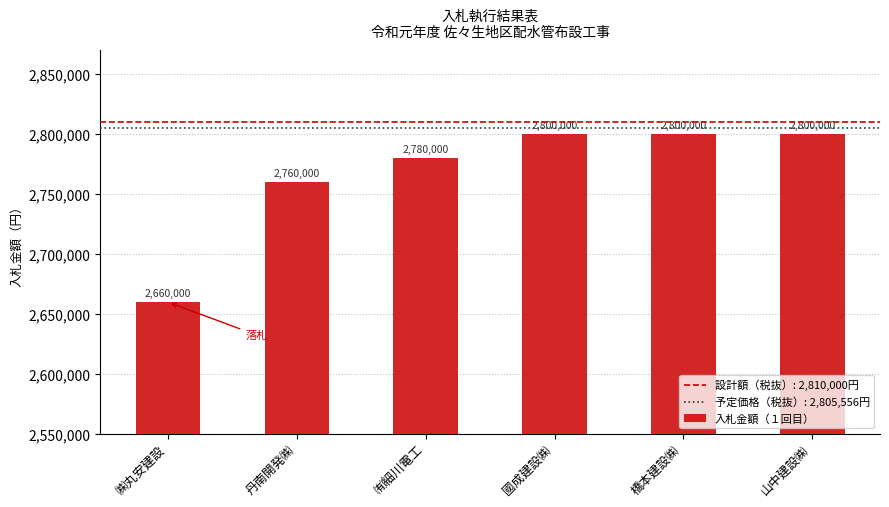

What is the change in value from ㈱丸安建設 to 丹南開発㈱?

+100000